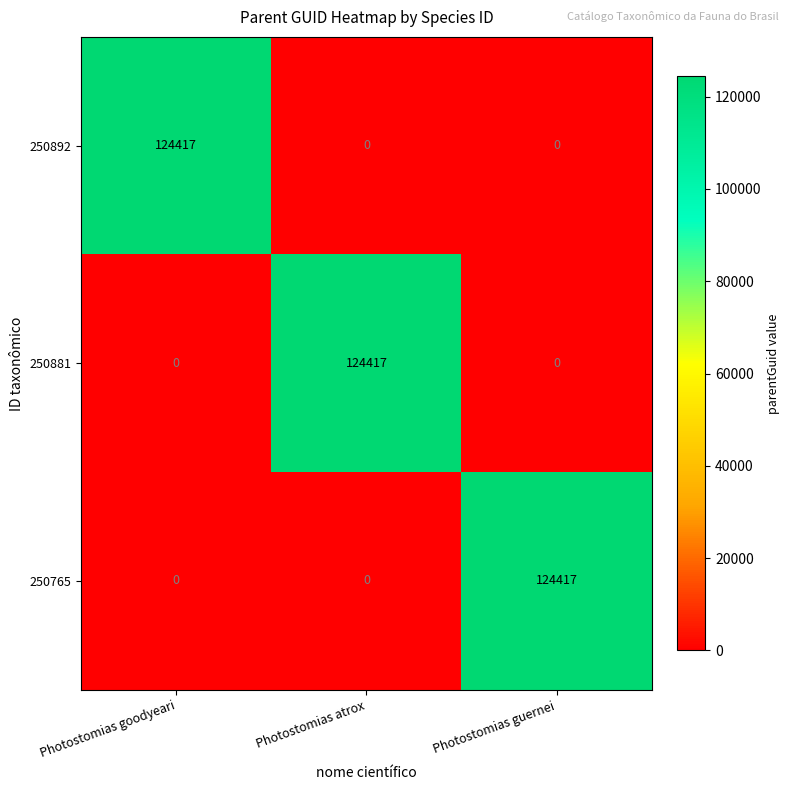

Count the number of categories in the chart.

3